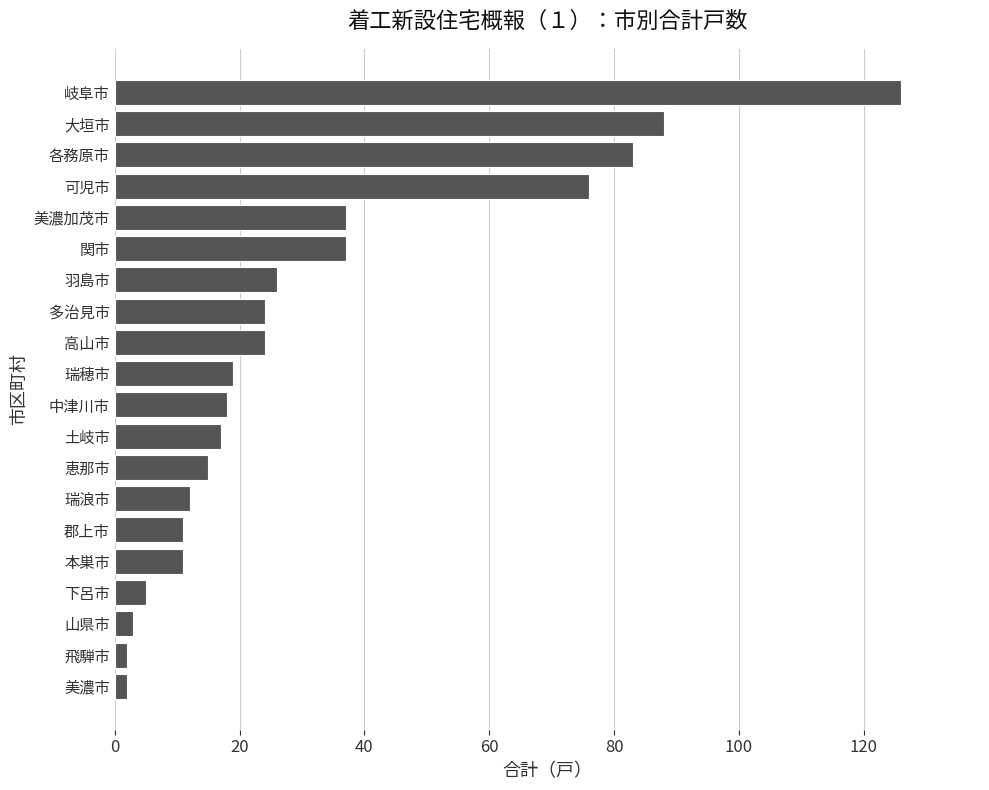

The chart shows a value of 123 at 大垣市. True or false?

False